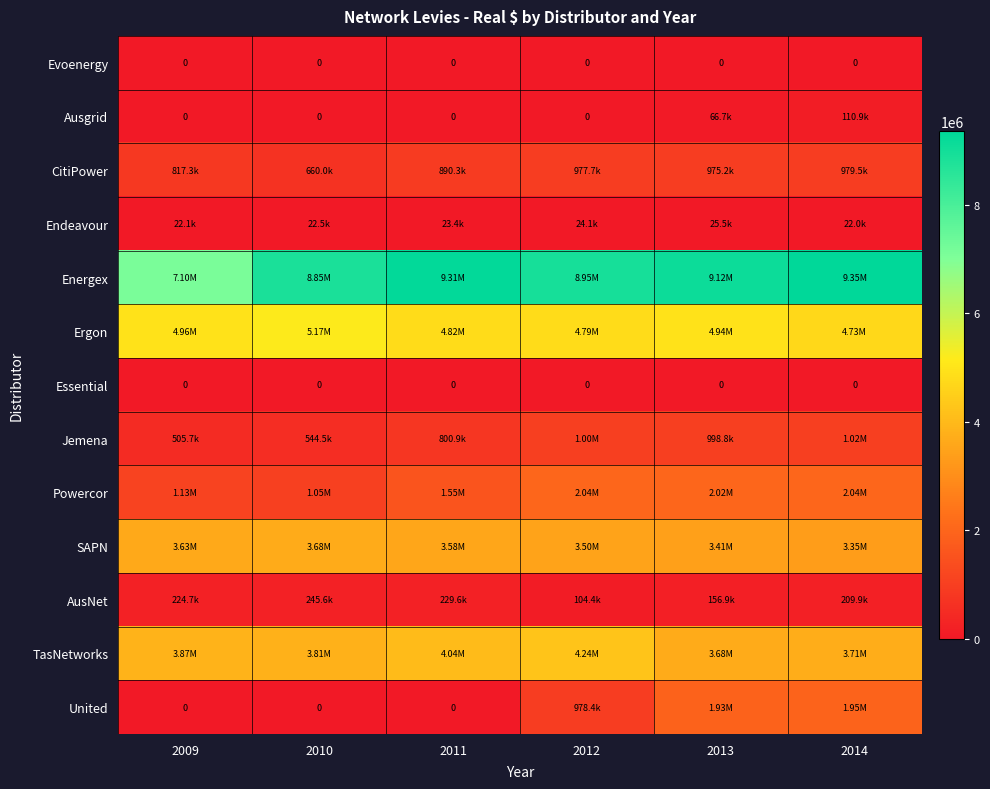

Which series has the largest total across all categories?

Energex